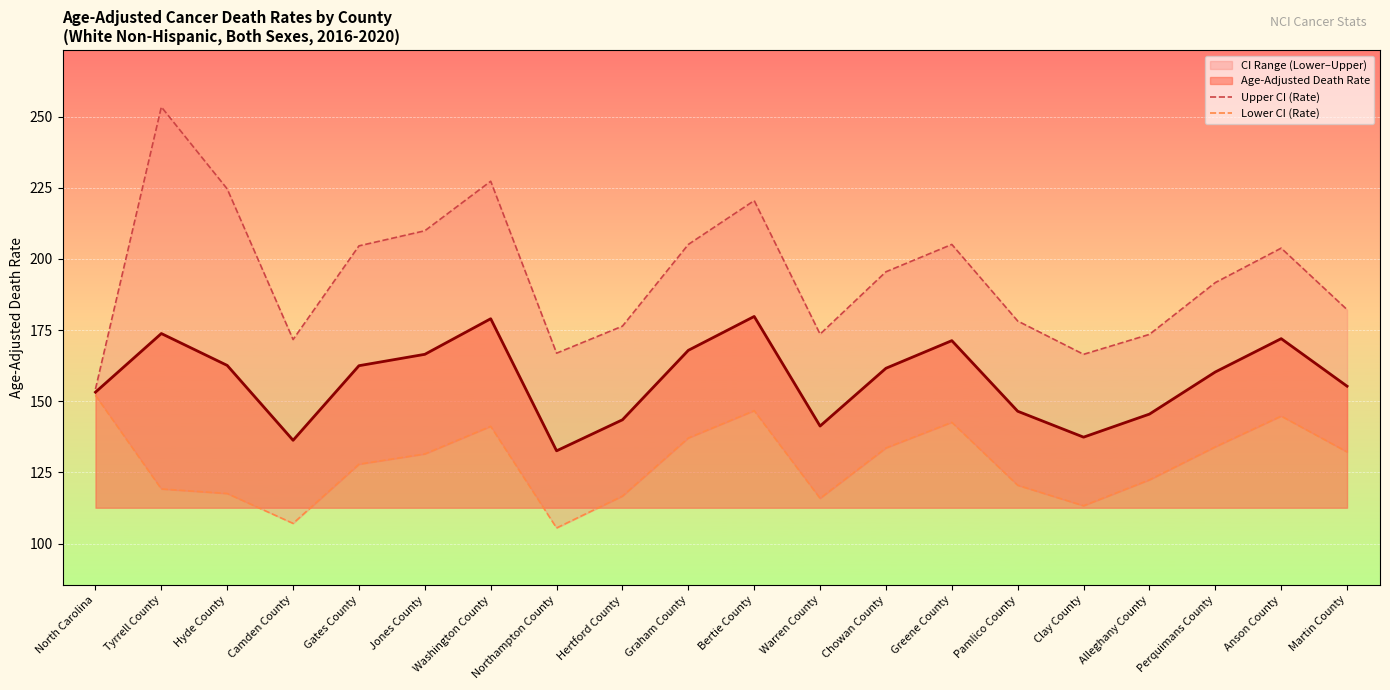

What is the difference between the second highest and second lowest values in the Lower CI (Rate) series?

39.6